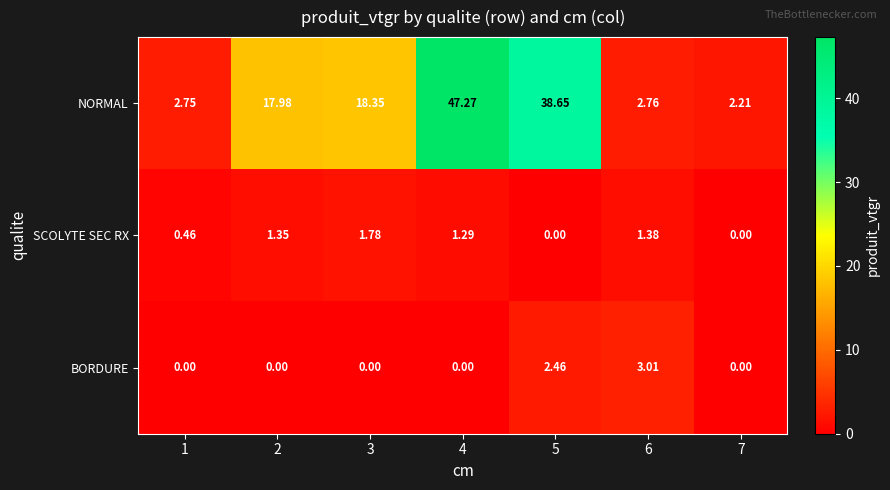

Is the value of NORMAL at 7 greater than the value of BORDURE at 2?

Yes